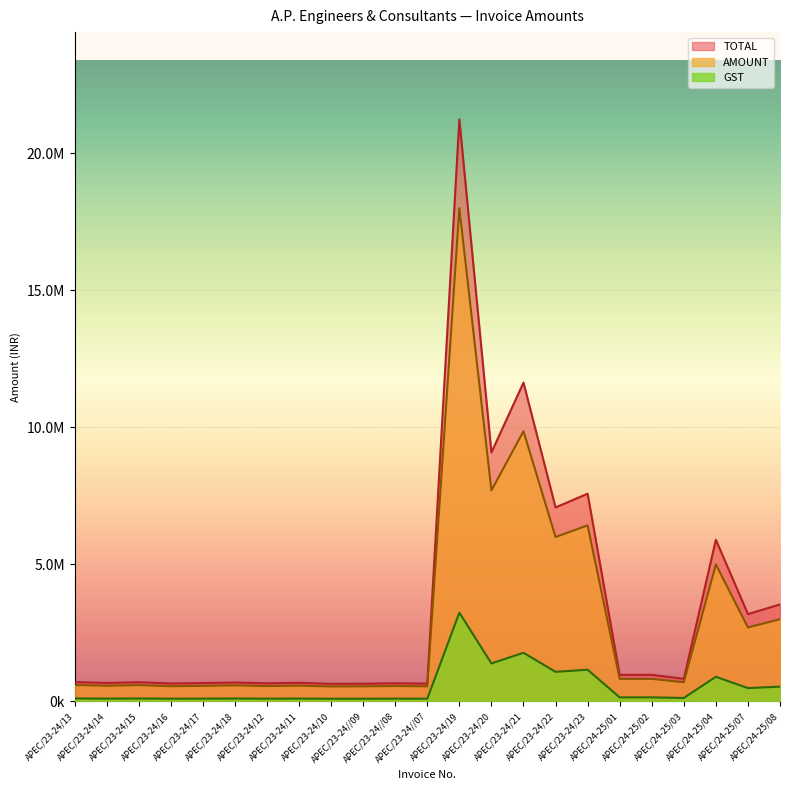

What is the maximum value for TOTAL?

21240000.0